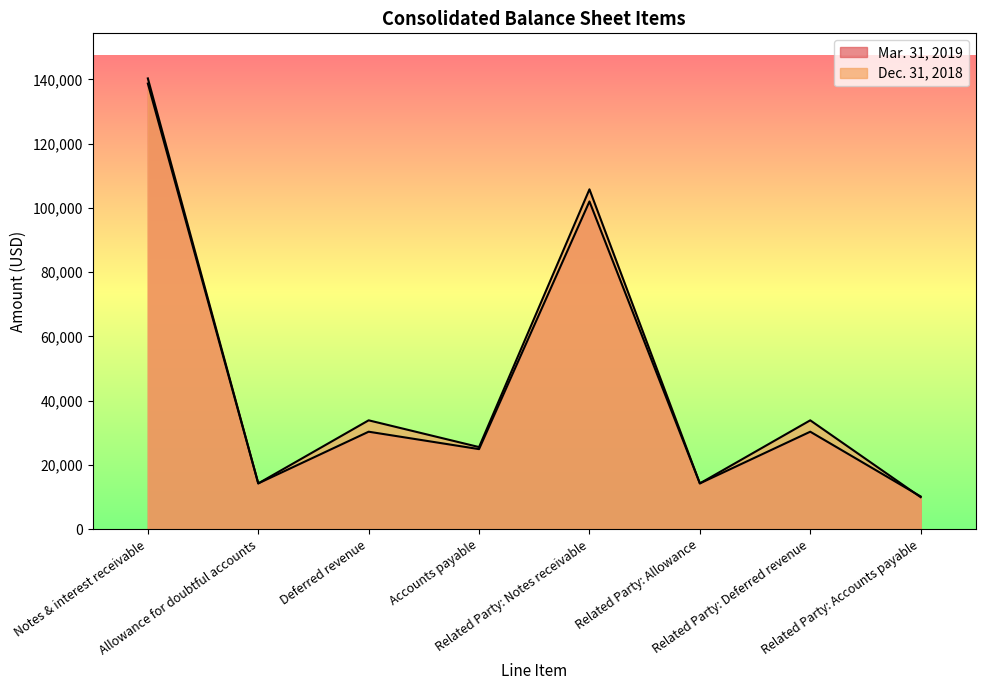

Reading right to left, extract all data points from this chart.

Mar. 31, 2019: 10212	30359	14269	102031	24938	30359	14269	138731
Dec. 31, 2018: 9984	33904	14269	105803	25576	33904	14269	140327